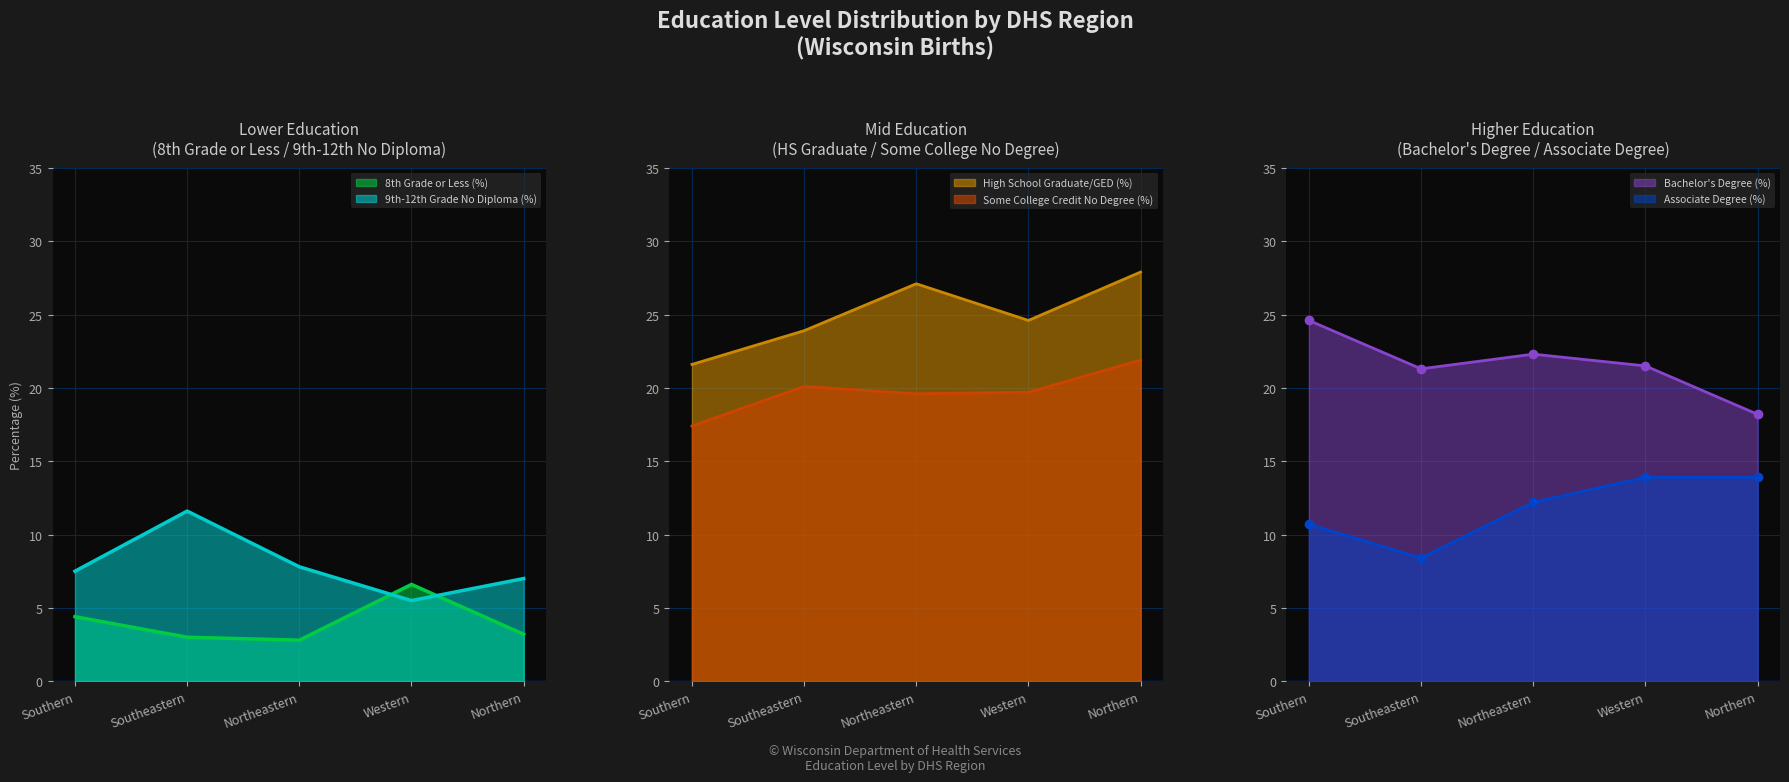

What are all the series names shown in the legend?

8th Grade or Less (%), 9th-12th Grade No Diploma (%), High School Graduate/GED (%), Some College Credit No Degree (%), Bachelor's Degree (%), Associate Degree (%)